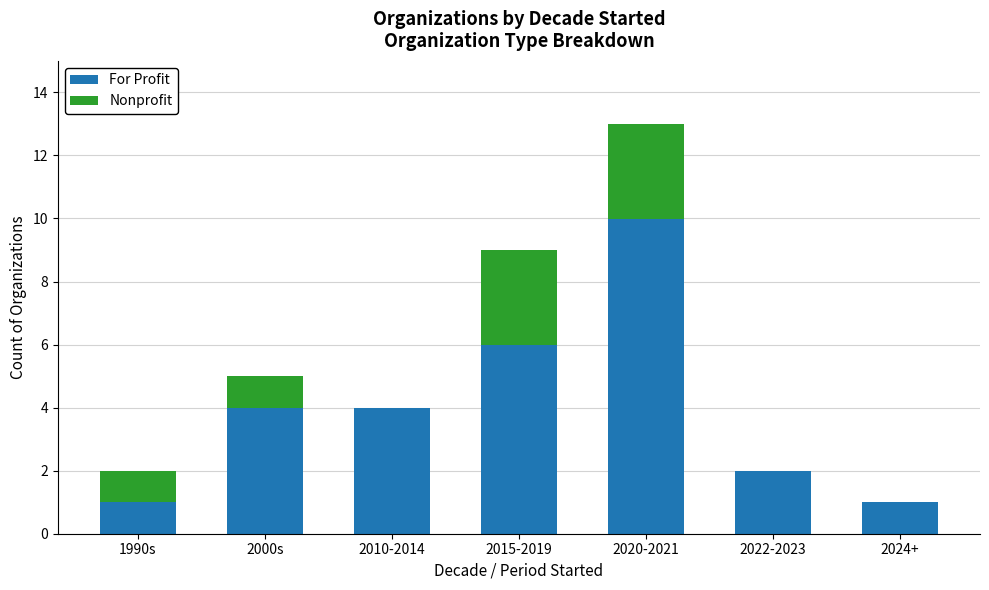

Reading right to left, transcribe the values for For Profit.

2024+=1	2022-2023=2	2020-2021=10	2015-2019=6	2010-2014=4	2000s=4	1990s=1